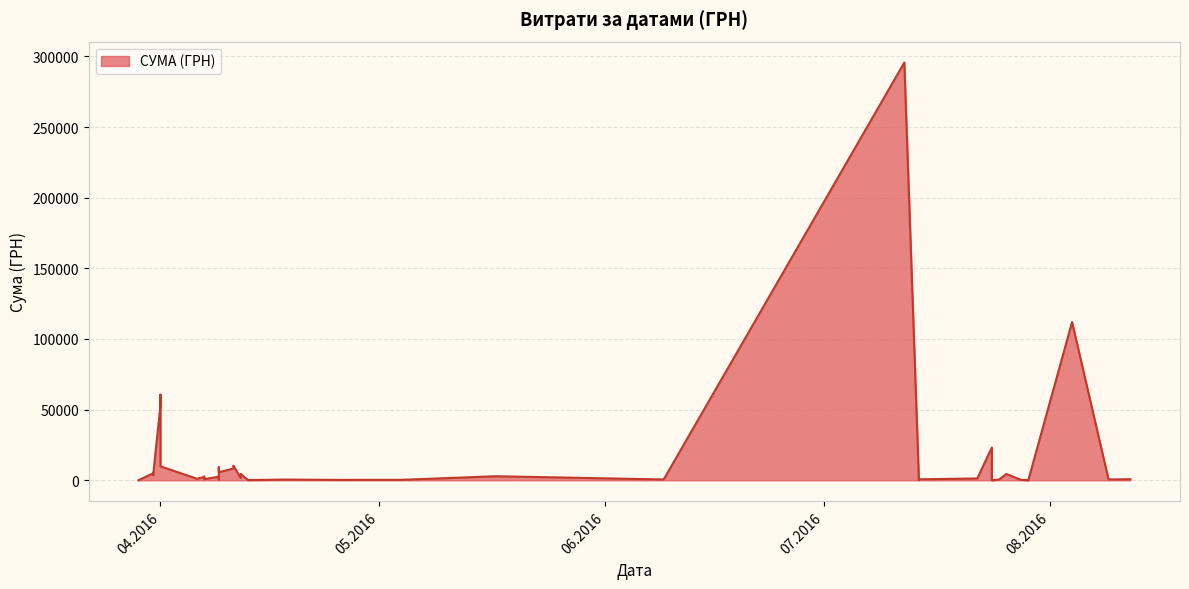

What is the sum of the values at 07.04.2016 and 09.06.2016?

3207.0